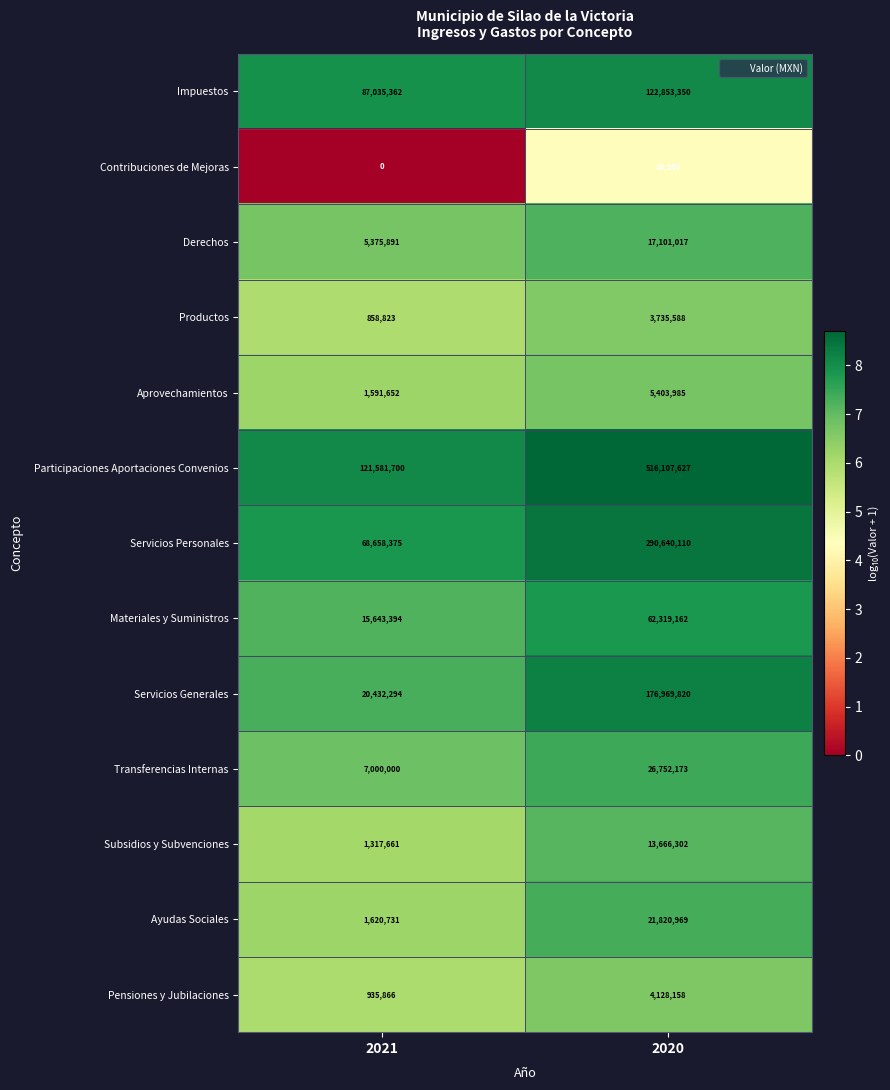

What is the difference between the Pensiones y Jubilaciones values at 2020 and 2021?

3192292